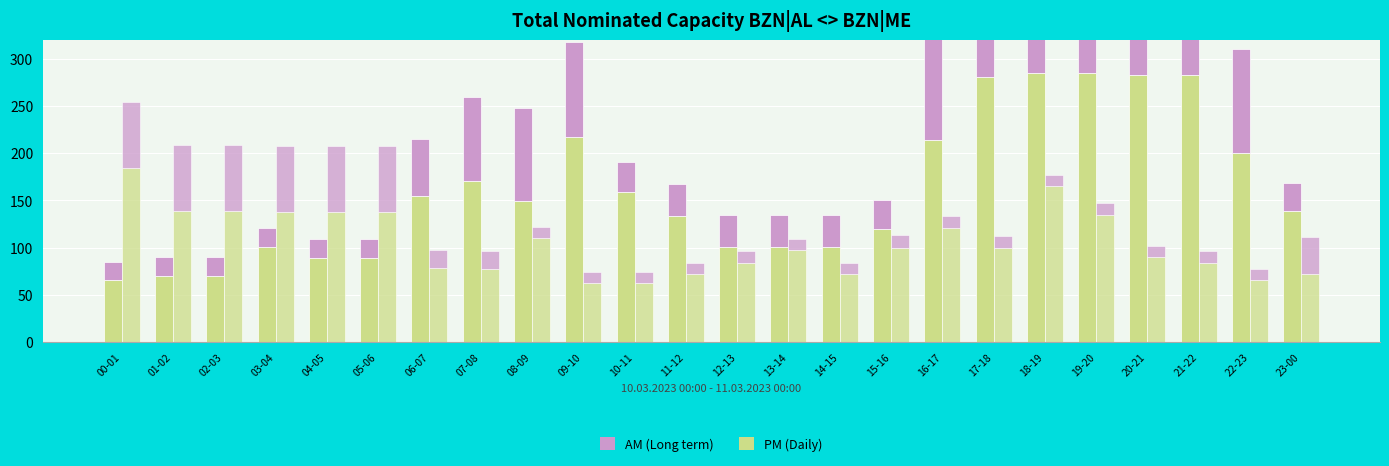

Is the value of Long term ME>AL [AM] at 22-23 greater than the value of Daily AL>ME [PM] at 15-16?

No